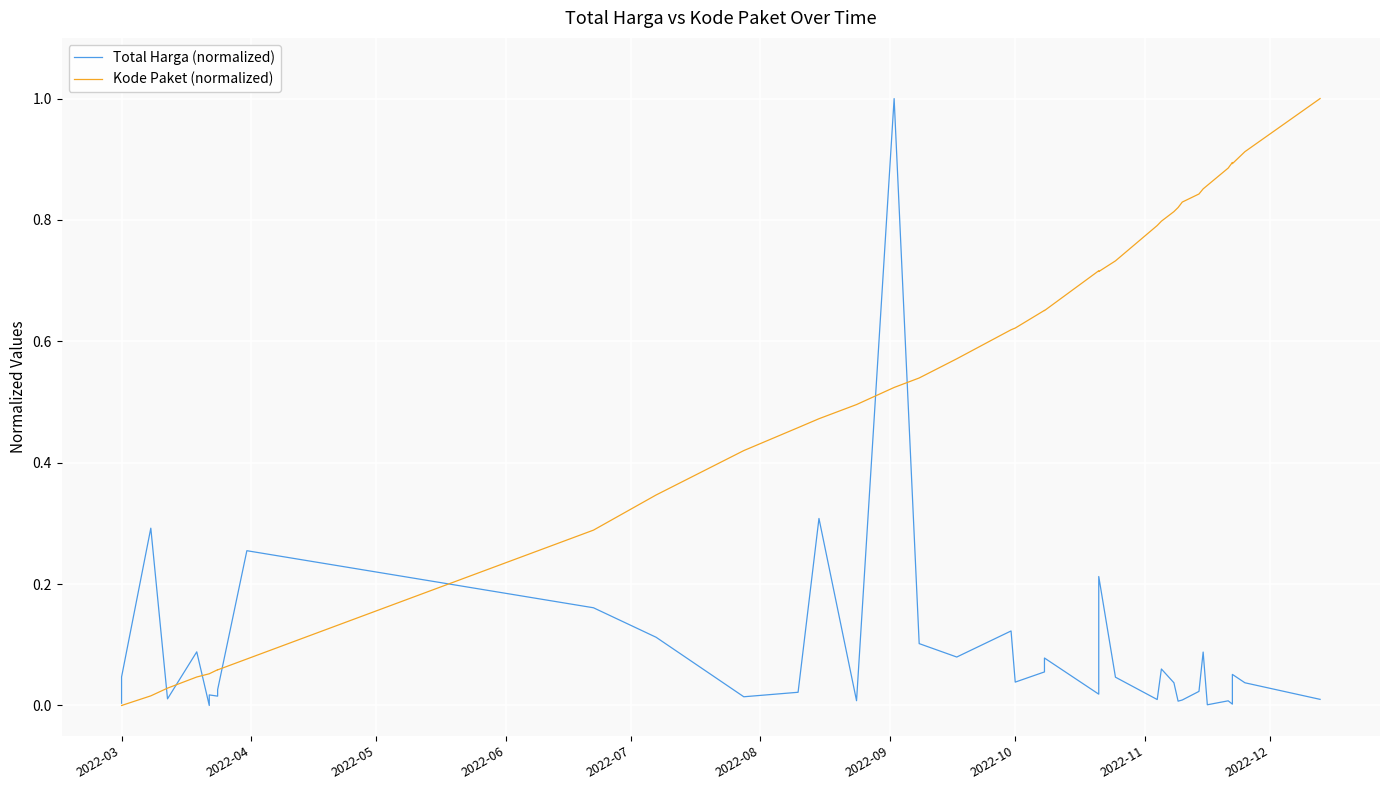

How many interior local valleys does the Total Harga (normalized) series have?

12